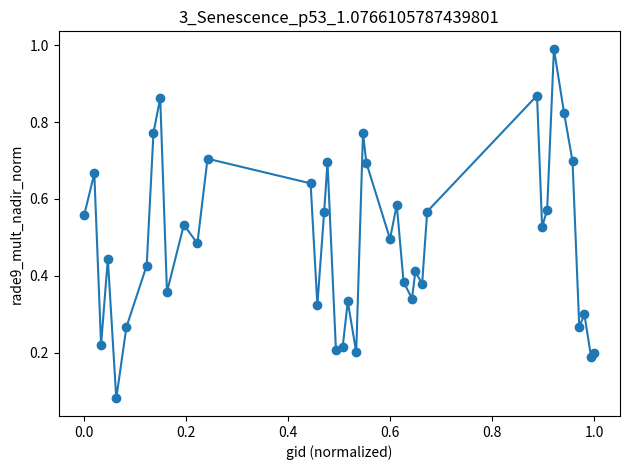

What is the maximum value shown in the chart?

1.0